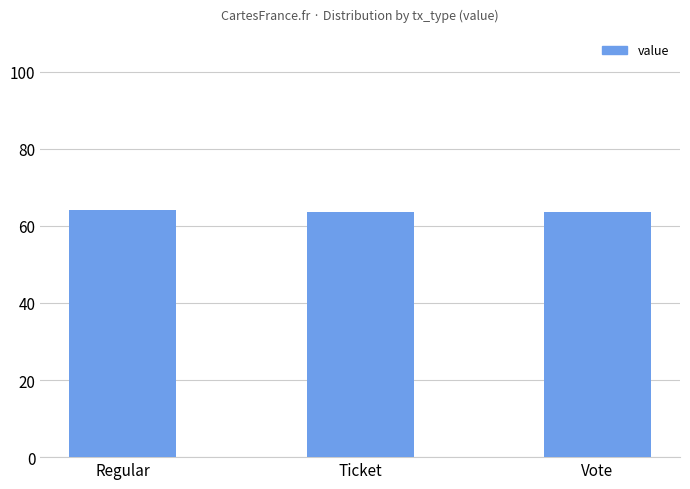

What is the maximum value shown in the chart?

64.1